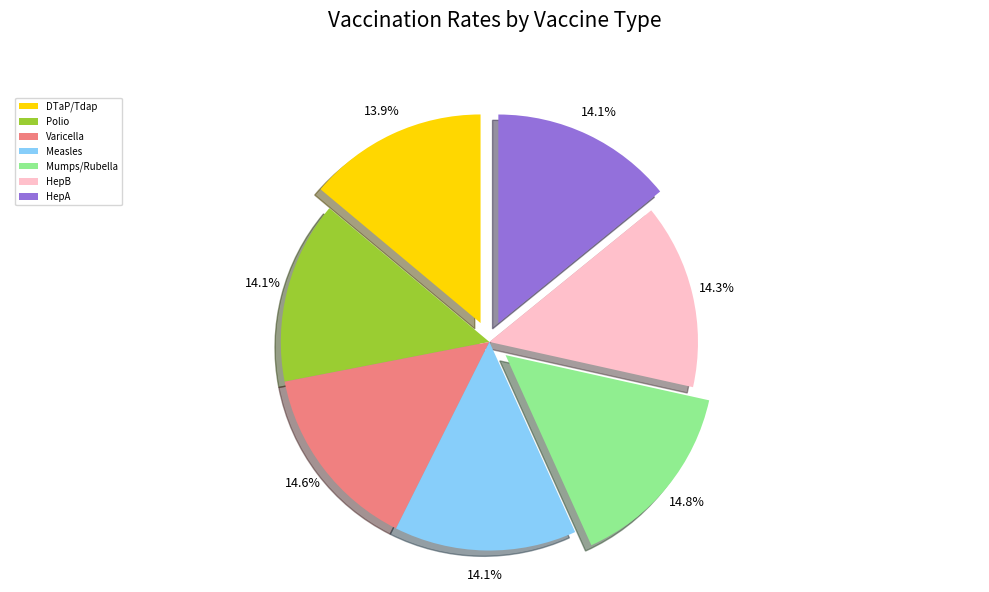

Is there a majority slice in this chart?

No